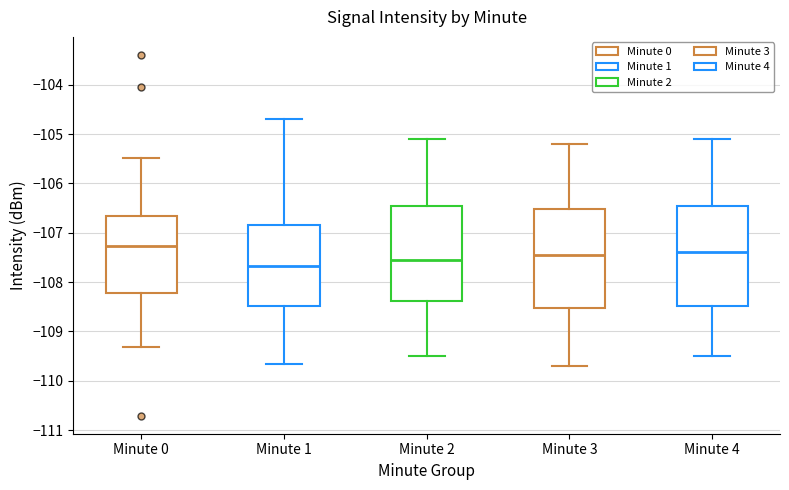

Reading left to right, read every box against the y-axis: the position of its median line, the range the box covers, and the ends of its whiskers. The values are not printed on the chart, so give them approximately, as read against the axis.

Minute 0: median -107.3, box -108.2 to -106.7, whiskers -109.3 to -105.5
Minute 1: median -107.7, box -108.5 to -106.9, whiskers -109.7 to -104.7
Minute 2: median -107.5, box -108.4 to -106.4, whiskers -109.5 to -105.1
Minute 3: median -107.4, box -108.5 to -106.5, whiskers -109.7 to -105.2
Minute 4: median -107.4, box -108.5 to -106.4, whiskers -109.5 to -105.1